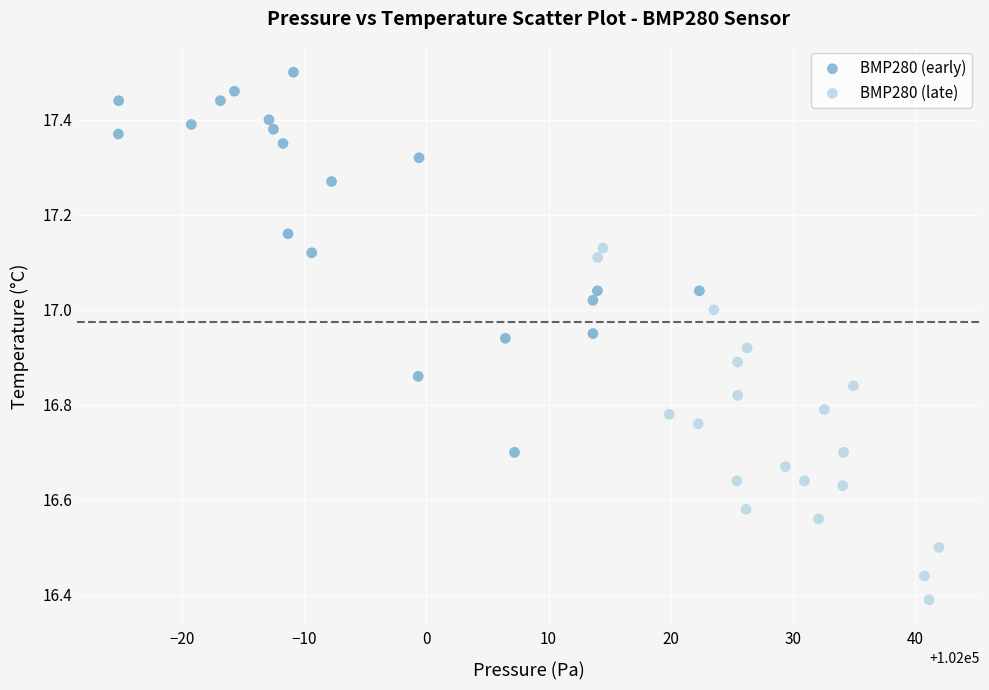

Which series reaches the minimum Y coordinate?

BMP280 (late)